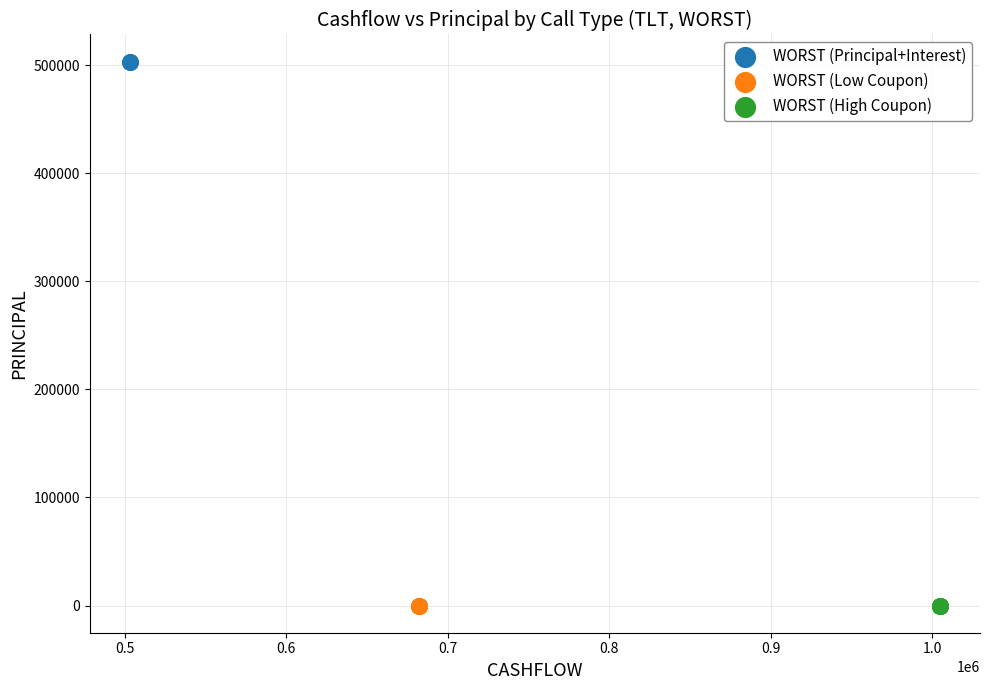

Which series reaches the maximum Y coordinate?

WORST (Principal+Interest)